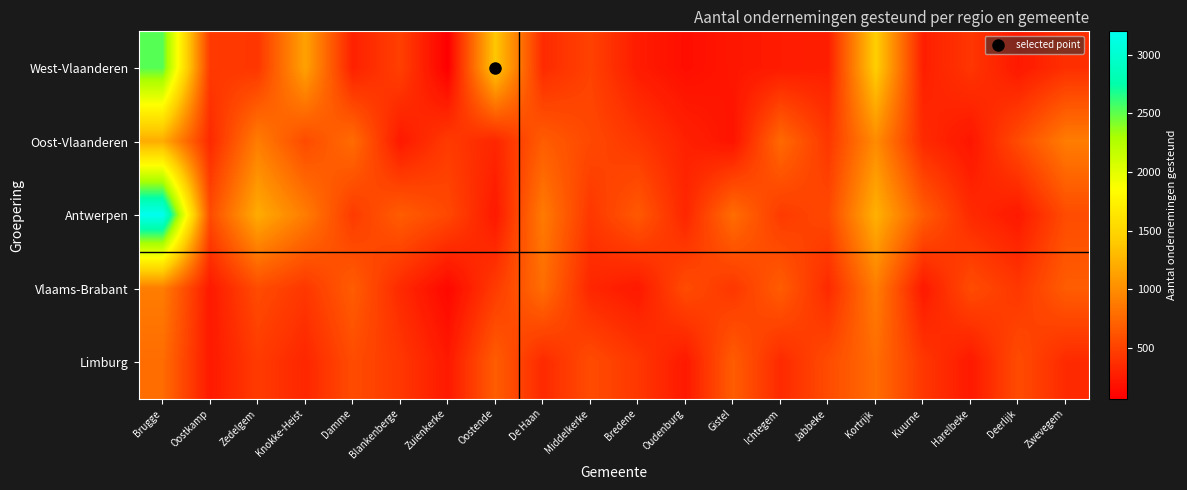

What is the difference between the highest and lowest values at Damme?

496